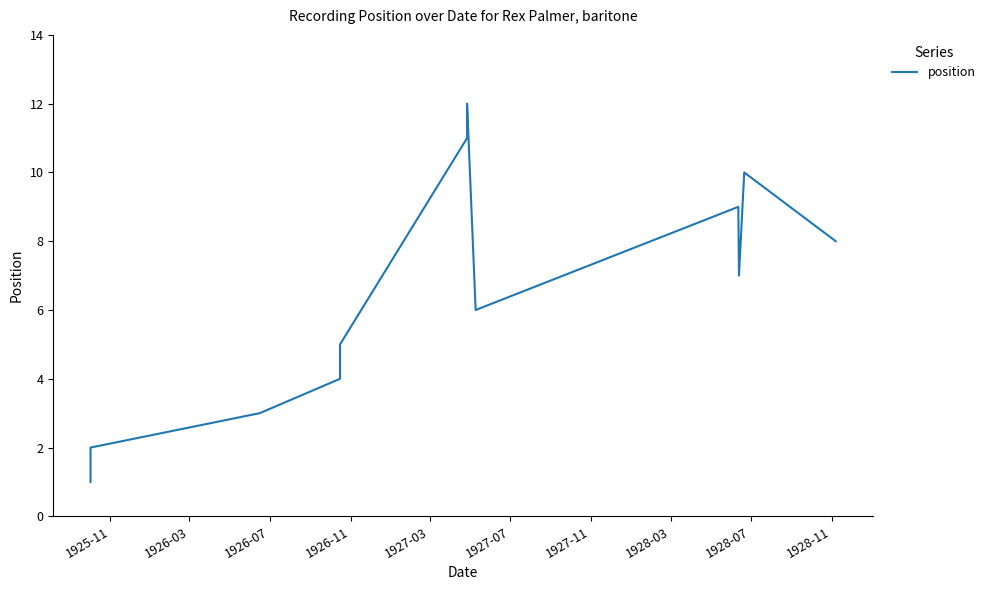

What position from the right is 1926-11?

9